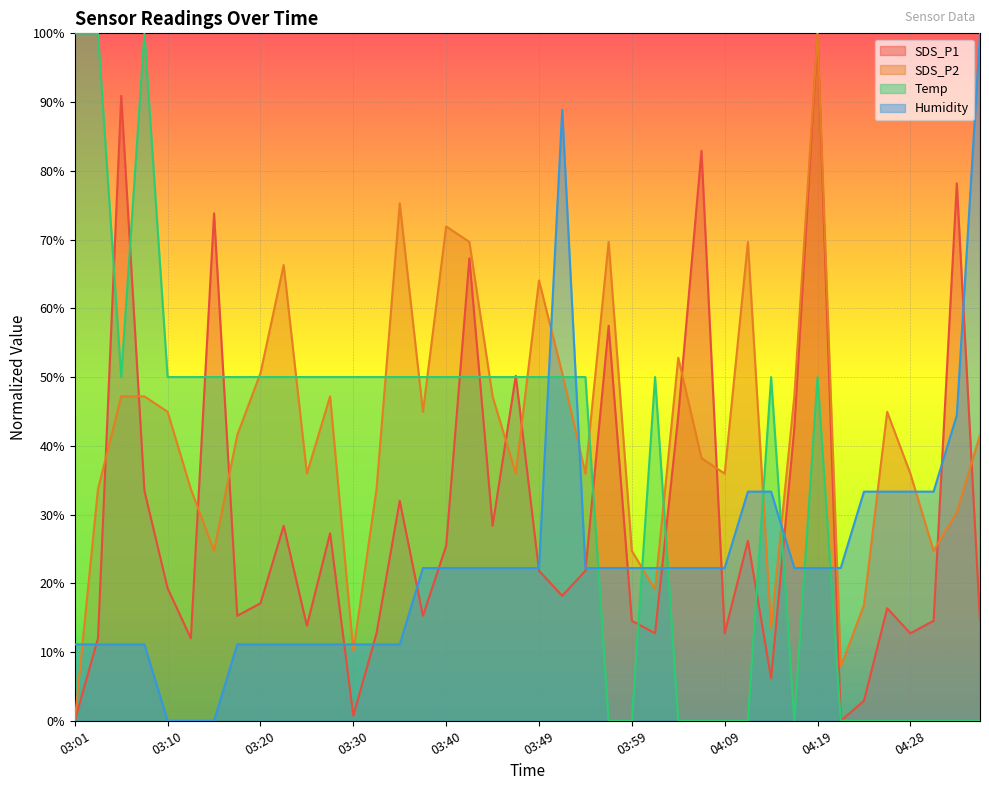

Count the Temp values in the range 0 to 1.

40